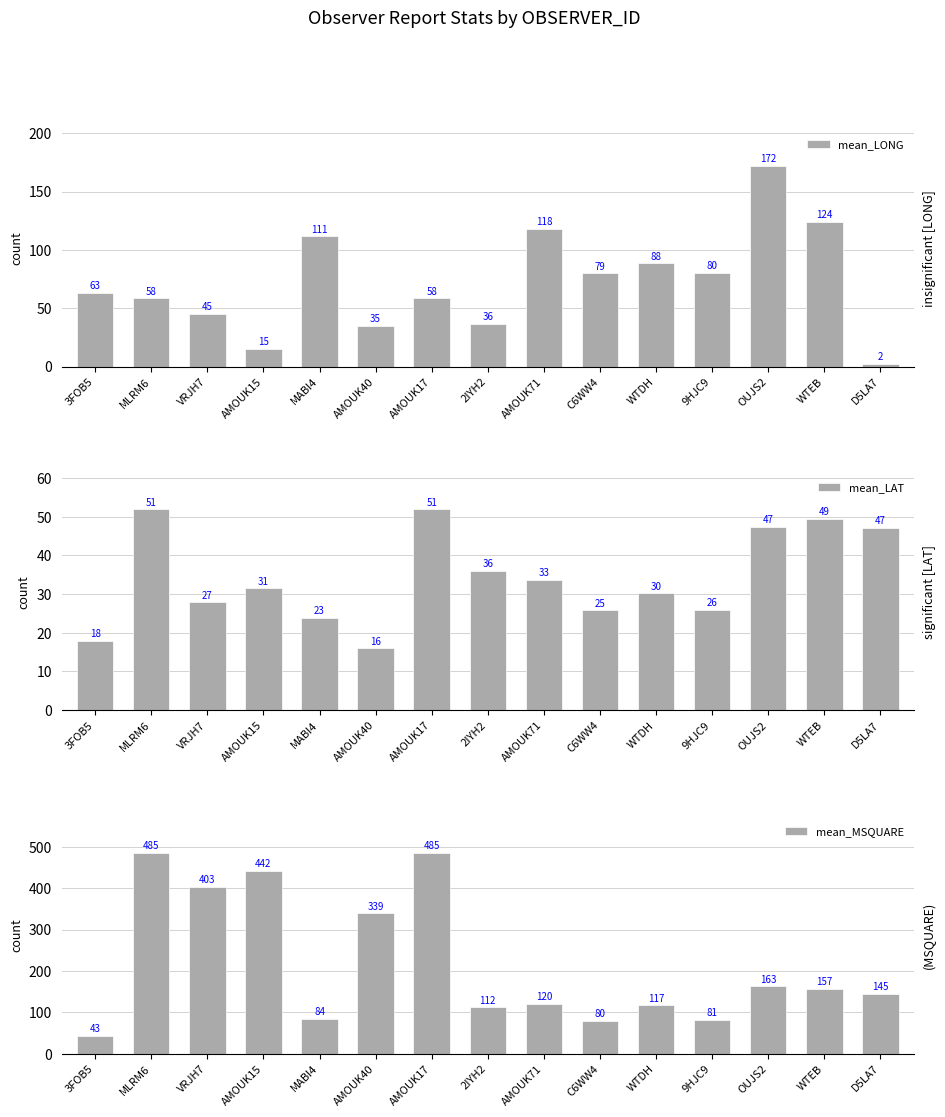

What is the minimum value for mean_MSQUARE?

43